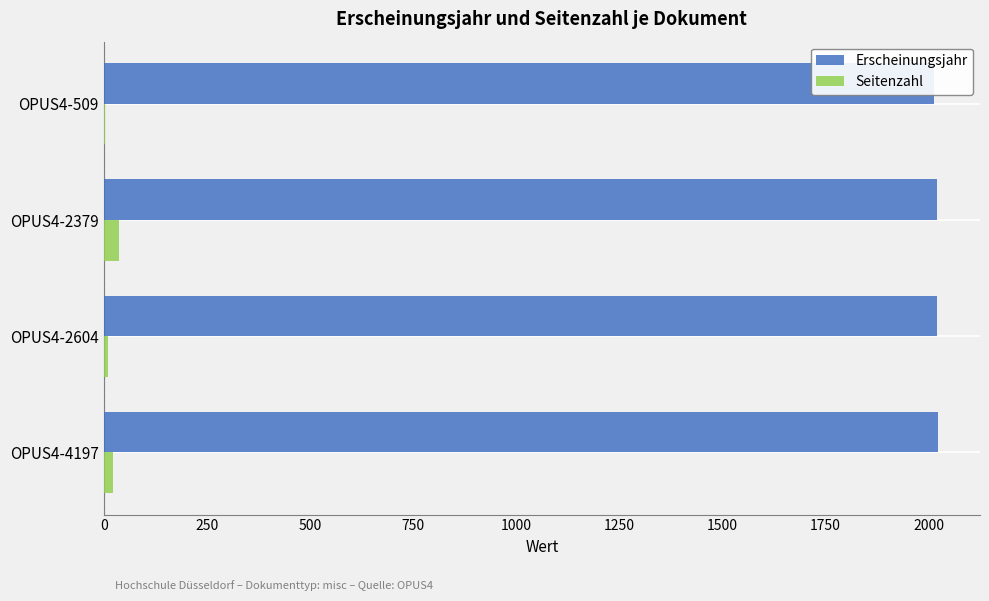

Is the value of Seitenzahl at OPUS4-2604 greater than the value of Erscheinungsjahr at OPUS4-4197?

No